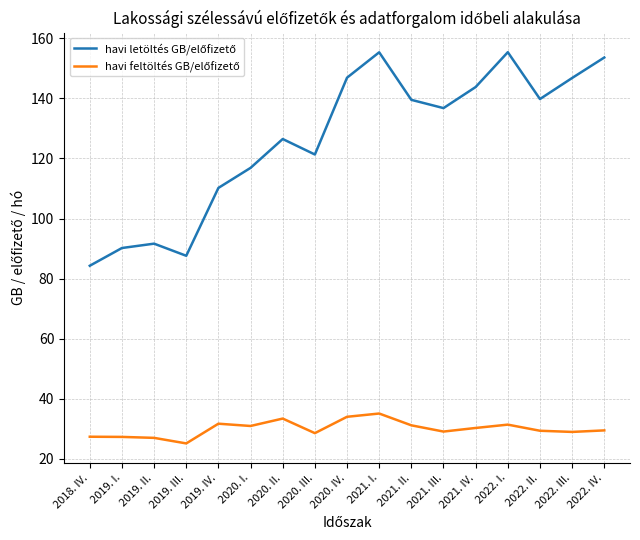

What is the total value across all series at 2019. I.?

117.4